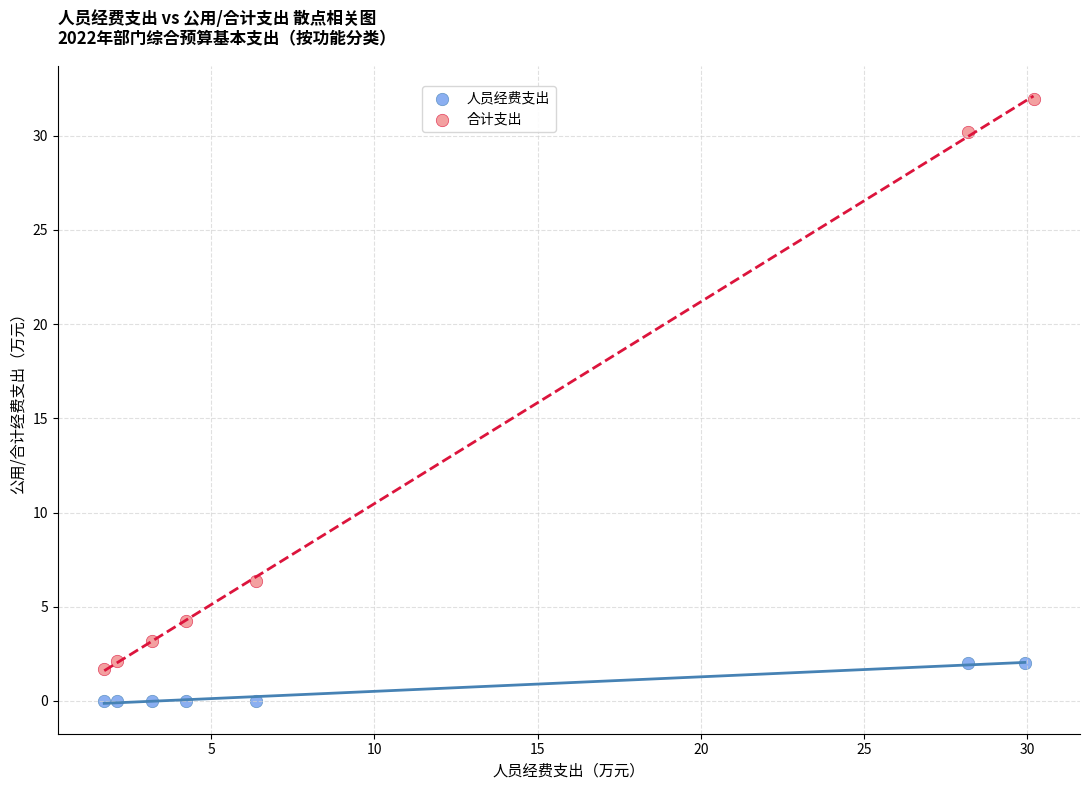

Which series contains the lowest Y value?

人员经费支出